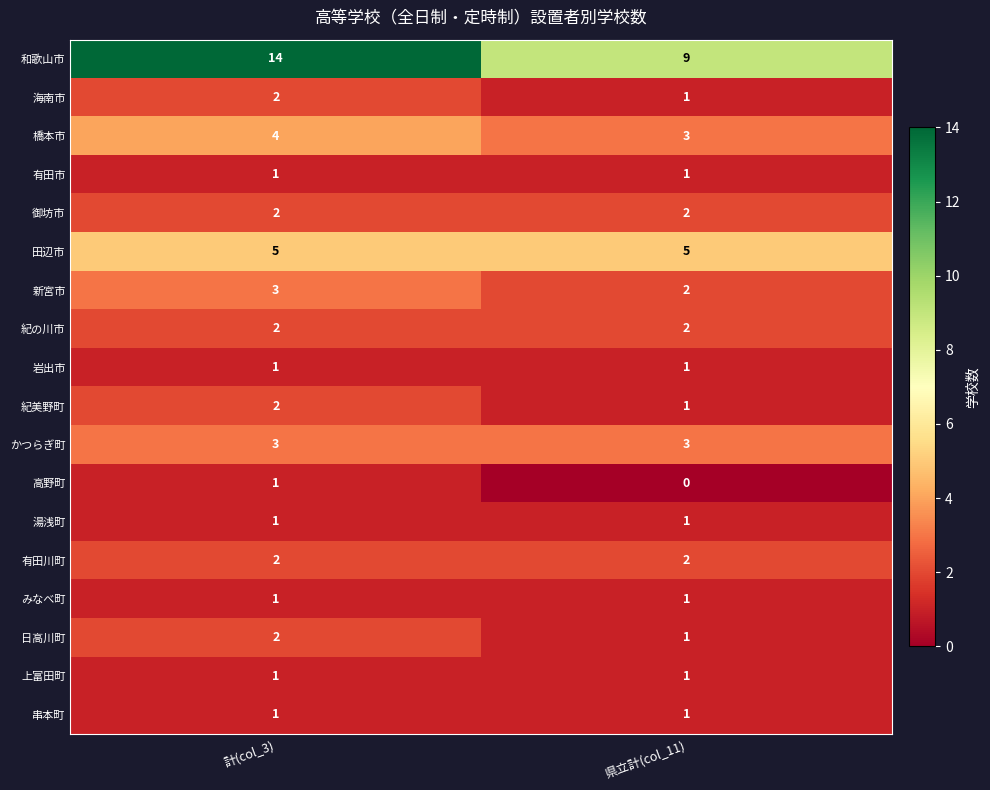

Count the number of data series in this chart.

18